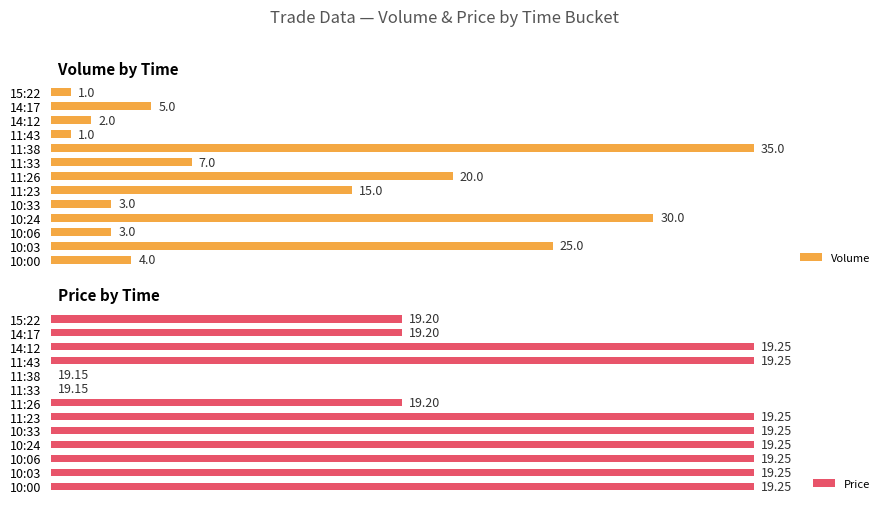

Rank the series by their maximum value, from highest to lowest.

Volume, Price